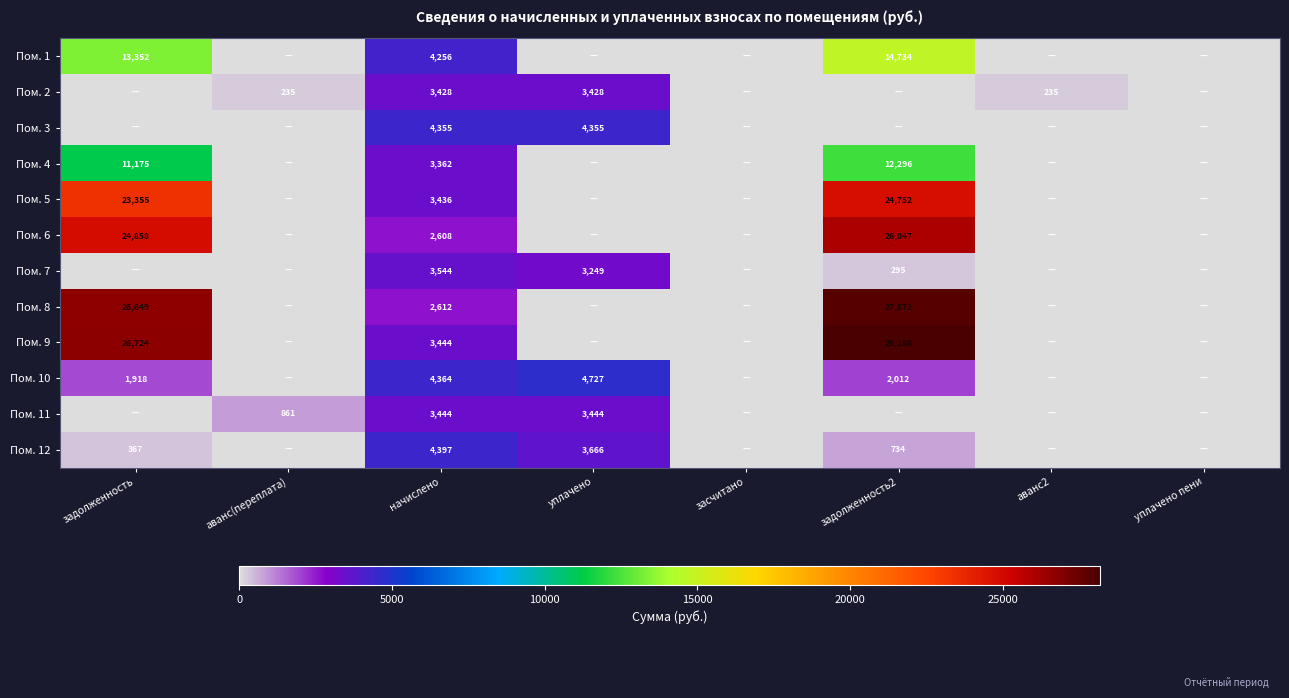

The value of Пом. 9 at начислено is 3444. True or false?

True